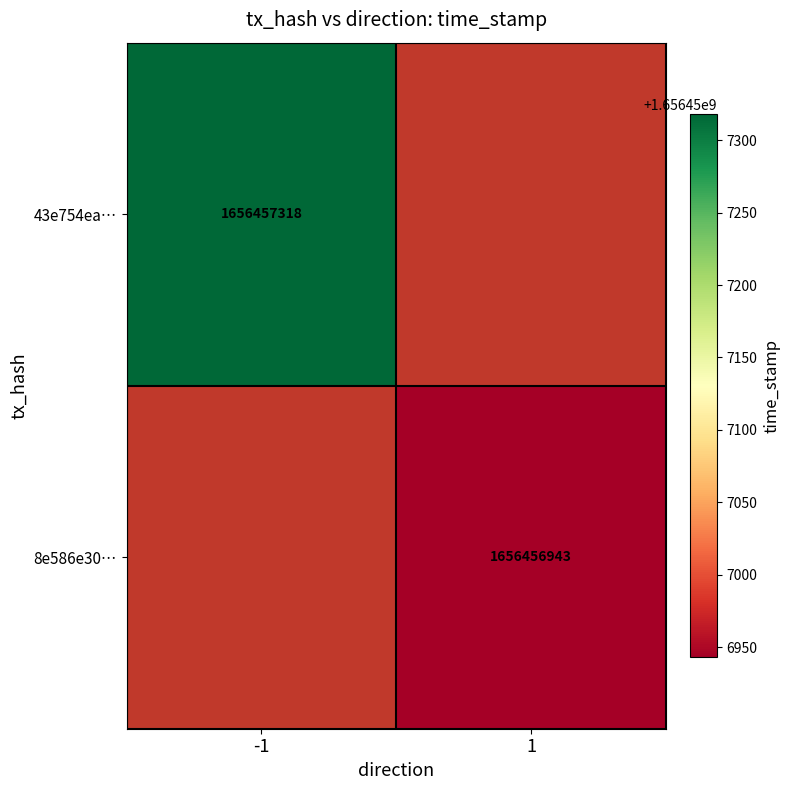

At direction, list the series in order from smallest to largest.

43e754ea68cafedeb4bbbd591e3b472b1ef90ab, 8e586e303fca9ff347e8be2fc8ebca5182c7a51